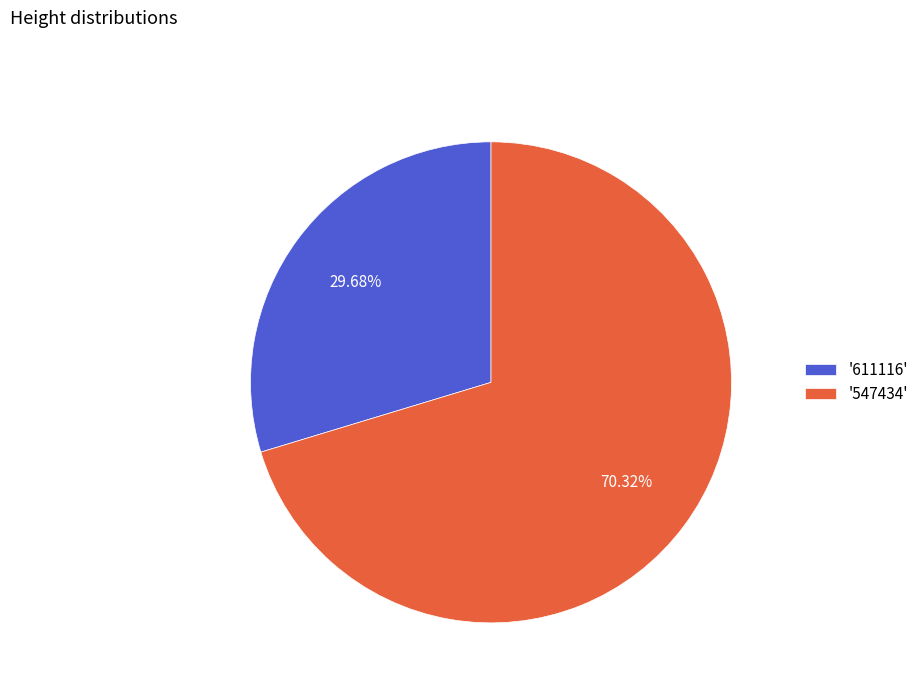

Which has a higher value, '547434' or '611116'?

'547434'